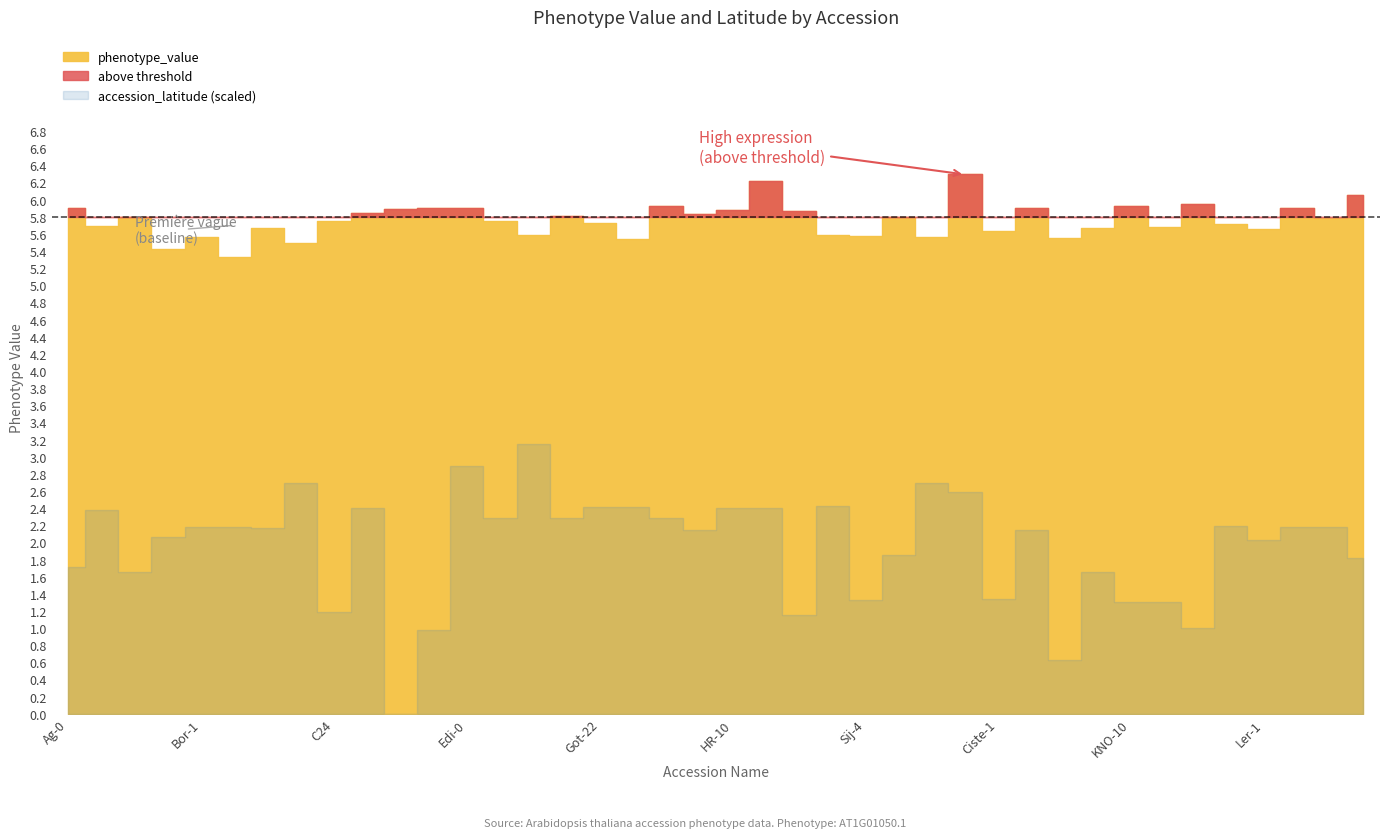

What is the difference between the maximum and minimum values in the accession_latitude series?

29.1